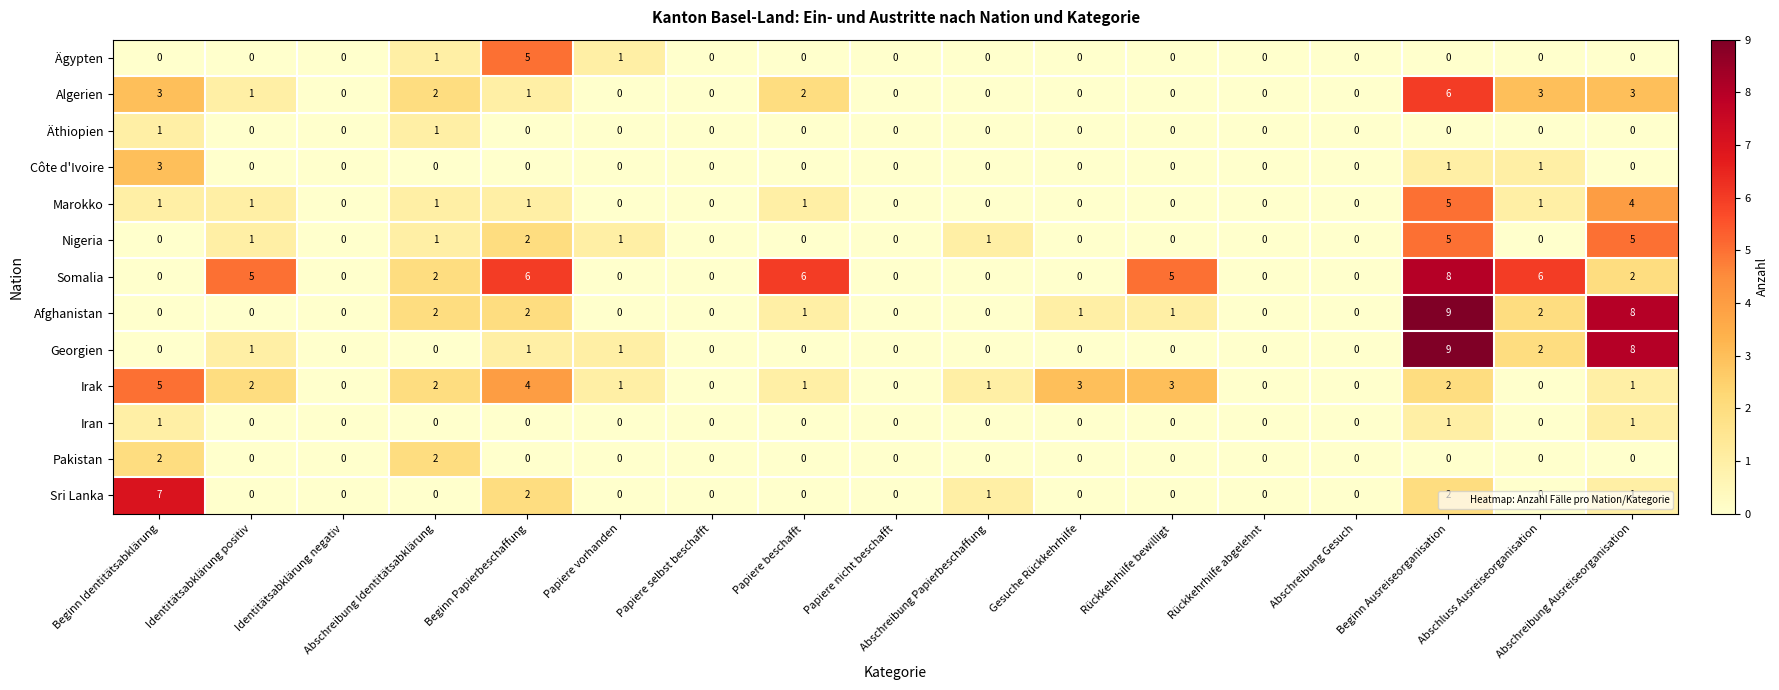

Count the number of categories in the chart.

17